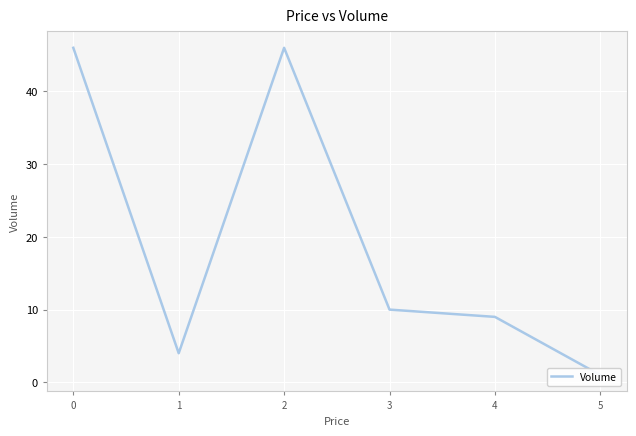

What is the average value?

19